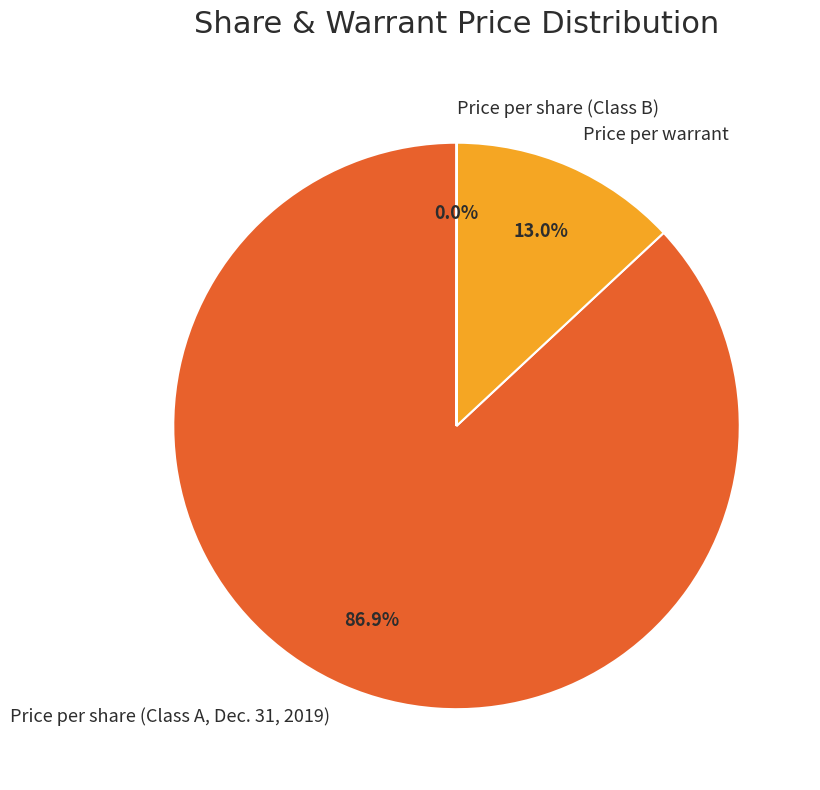

Which slice is the largest?

Price per share (Class A, Dec. 31, 2019)